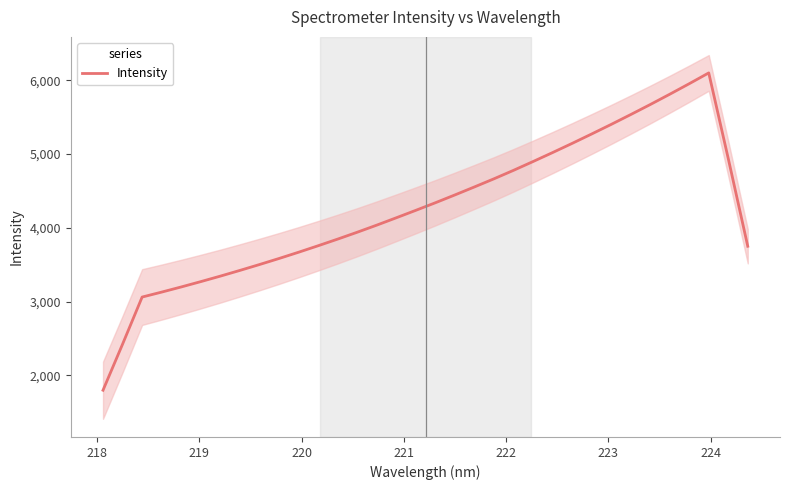

How many interior local peaks (higher than both neighbors) does the data have?

1